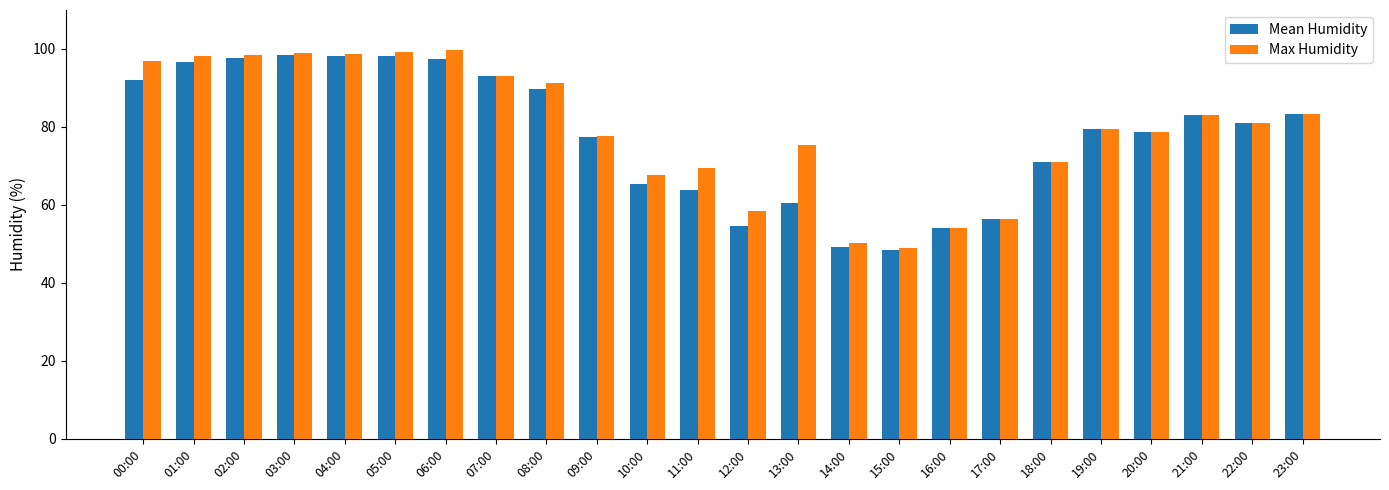

Is the value of Max Humidity at 22:00 greater than the value of Mean Humidity at 12:00?

Yes